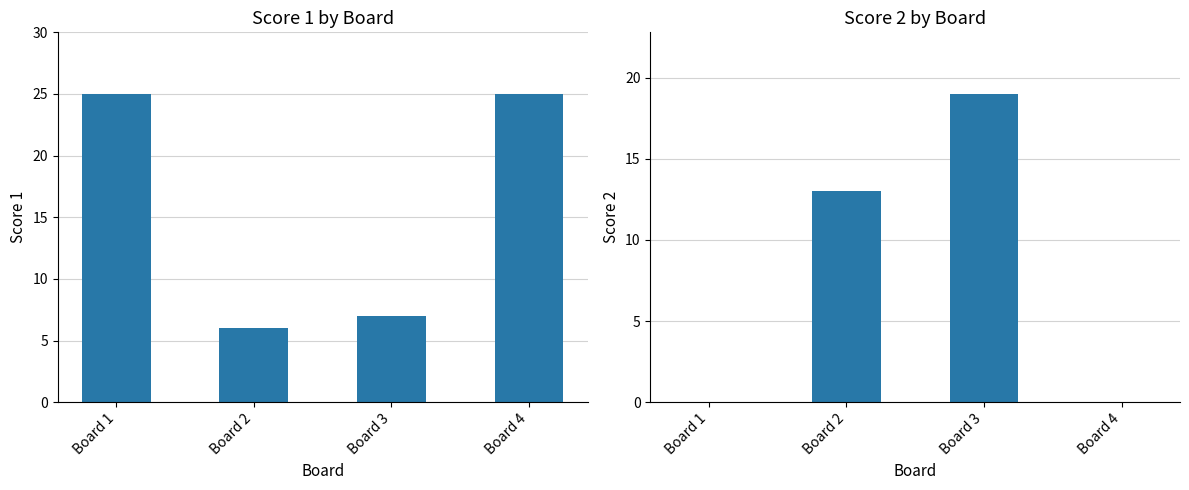

Does the chart contain any negative values?

No